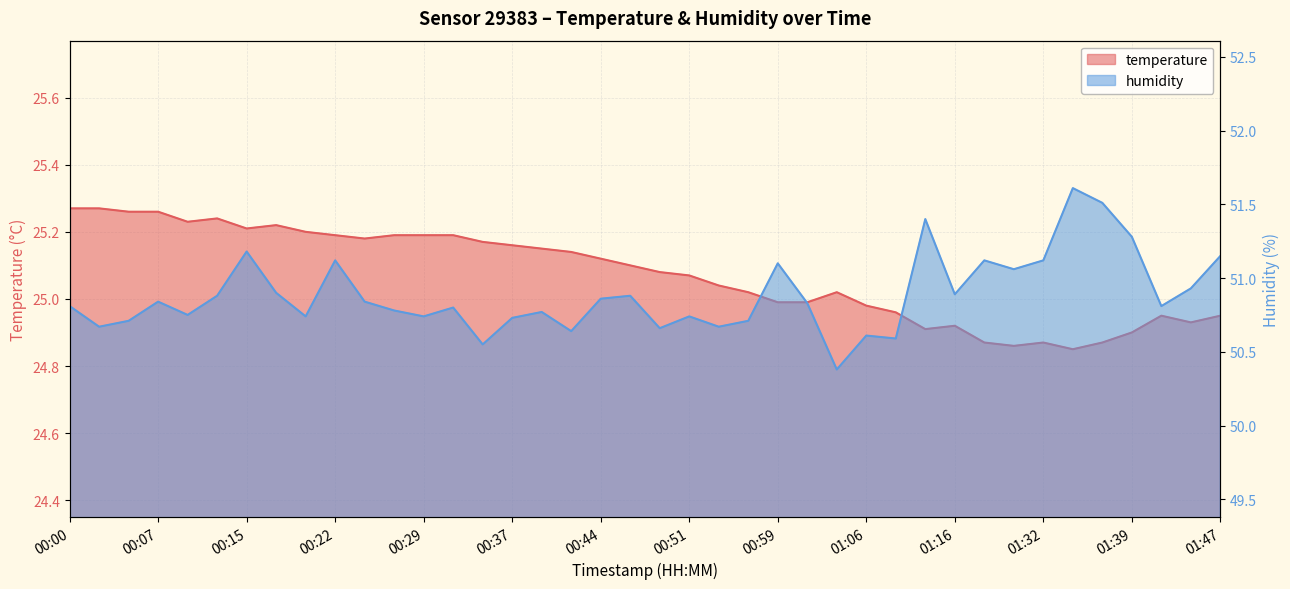

Reading right to left, list all the values displayed in this chart.

temperature: 24.9	24.9	24.9	24.9	24.9	24.9	24.9	24.9	24.9	24.9	24.9	25.0	25.0	25.0	25.0	25.0	25.0	25.0	25.1	25.1	25.1	25.1	25.1	25.1	25.2	25.2	25.2	25.2	25.2	25.2	25.2	25.2	25.2	25.2	25.2	25.2	25.3	25.3	25.3	25.3
humidity: 51.1	50.9	50.8	51.3	51.5	51.6	51.1	51.1	51.1	50.9	51.4	50.6	50.6	50.4	50.8	51.1	50.7	50.7	50.7	50.7	50.9	50.9	50.6	50.8	50.7	50.5	50.8	50.7	50.8	50.8	51.1	50.7	50.9	51.2	50.9	50.8	50.8	50.7	50.7	50.8